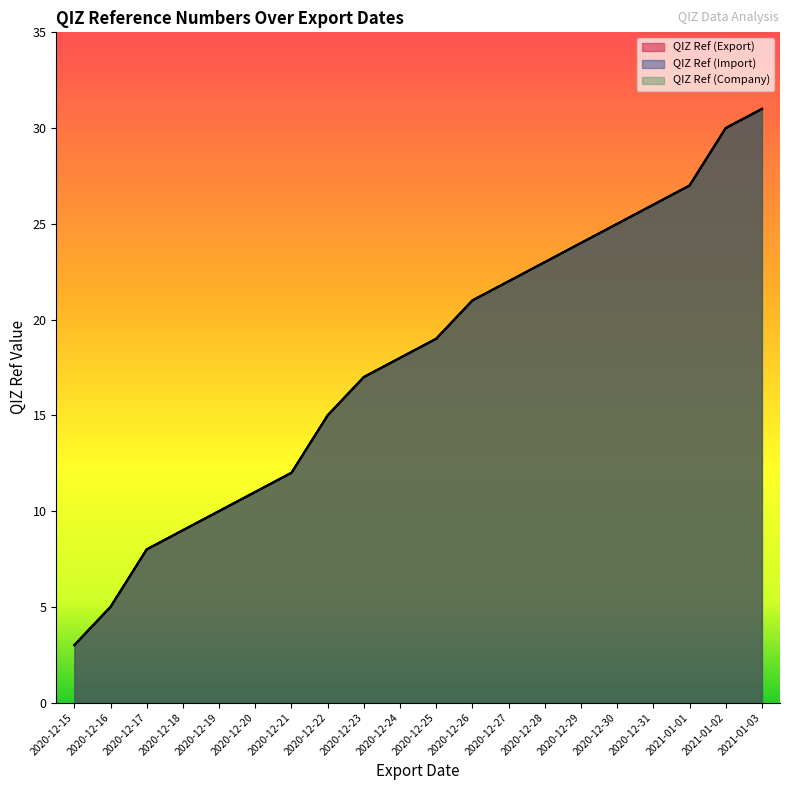

What is the sum of the QIZ Ref (Export) values at 2020-12-29 and 2020-12-28?

47